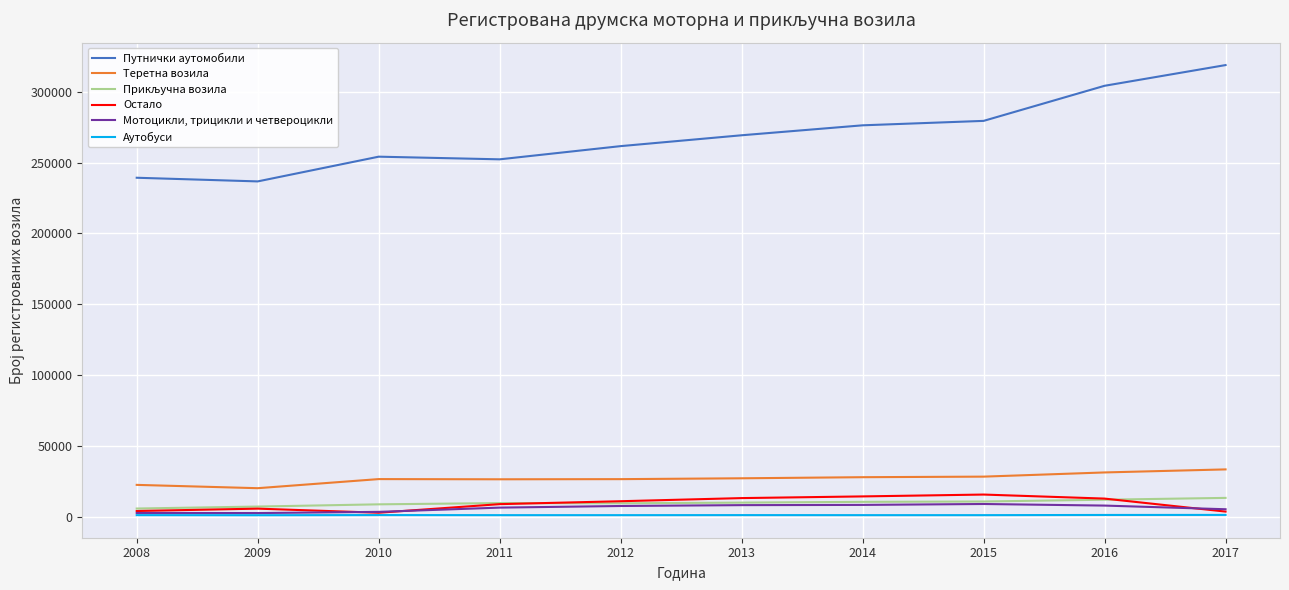

Which series has the largest total across all categories?

Путнички аутомобили